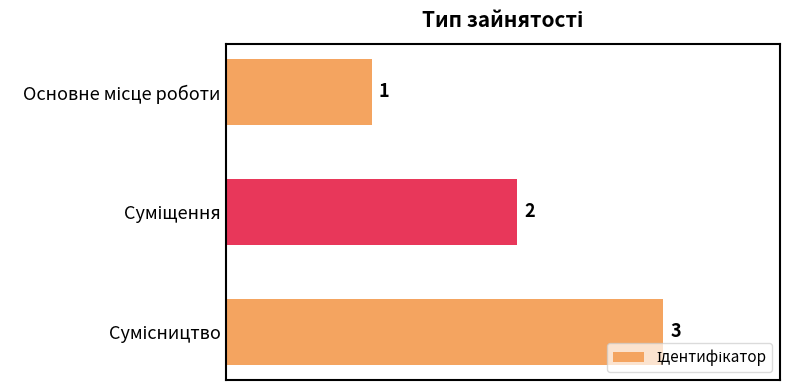

What is the value of the 1st bar from the top?

1